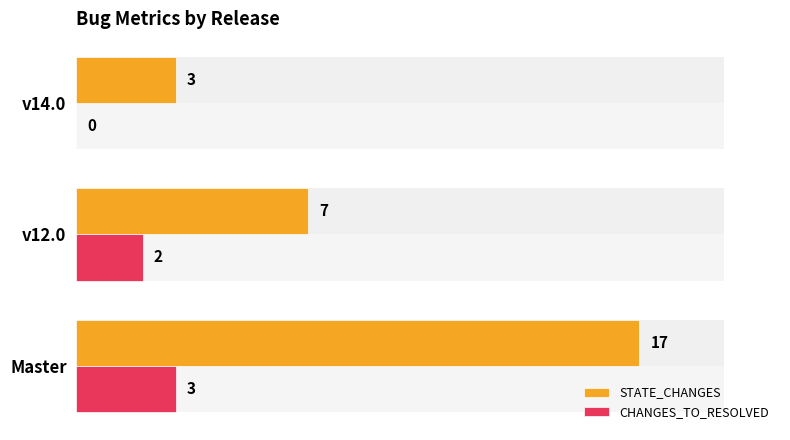

Which series has the largest range (max minus min)?

STATE_CHANGES